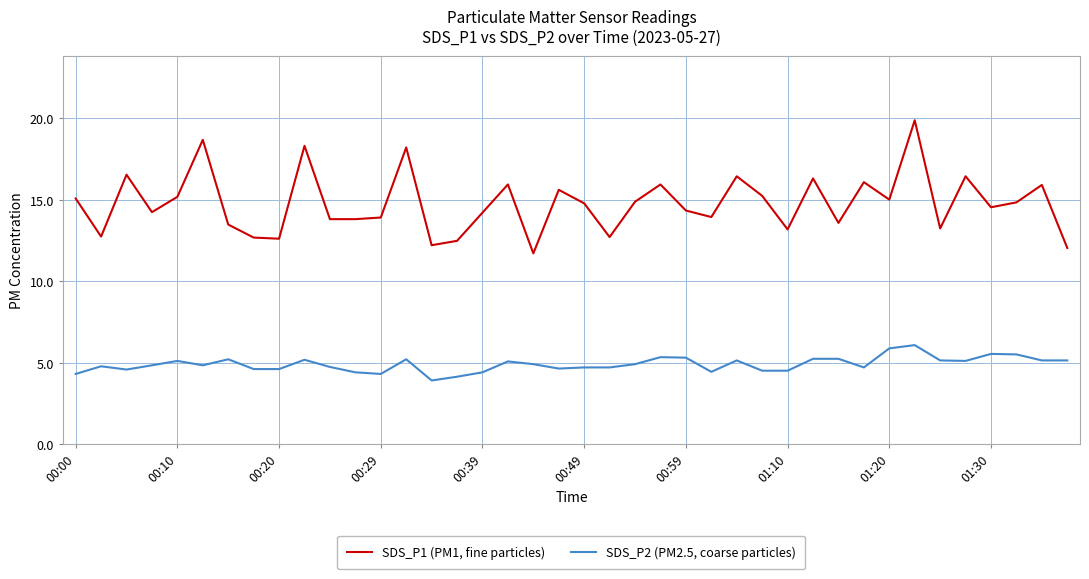

List the series in order of their peak value, highest first.

SDS_P1 (PM1, fine particles), SDS_P2 (PM2.5, coarse particles)